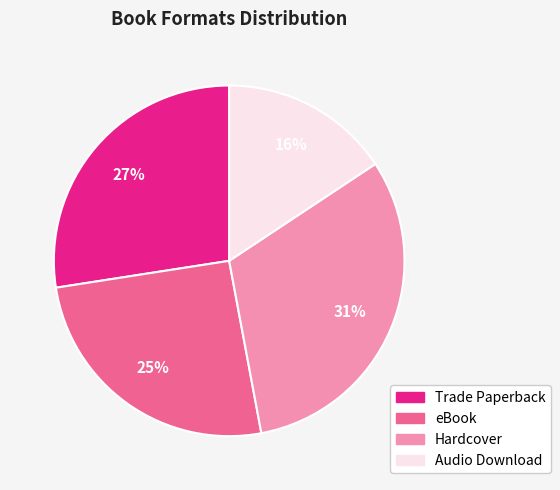

The Hardcover slice represents 31% of the pie. True or false?

True